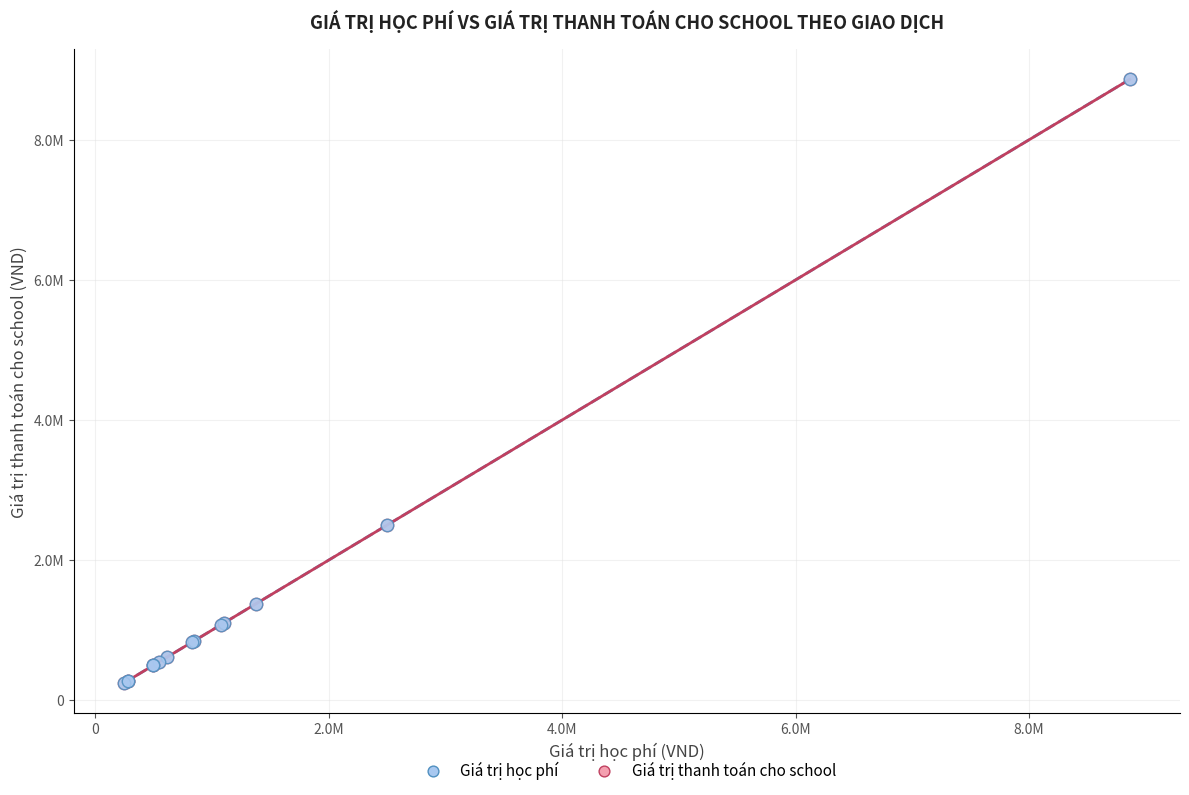

What are all the series names shown in the legend?

Giá trị học phí, Giá trị thanh toán cho school